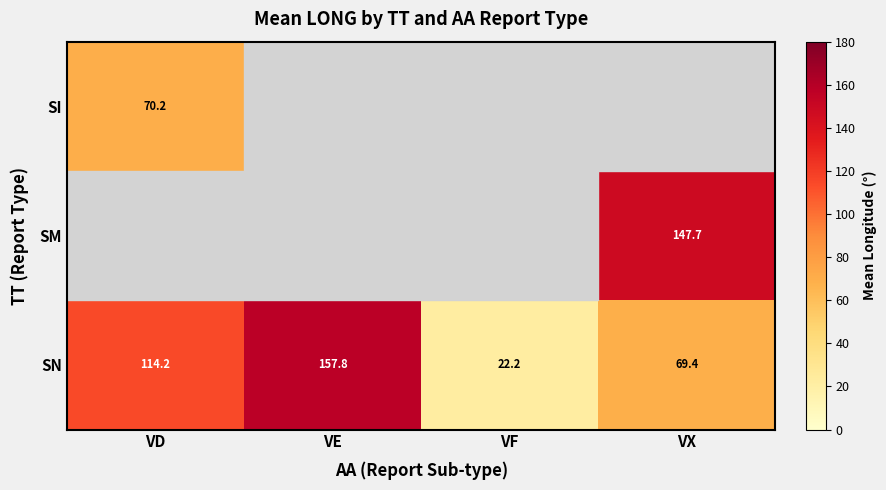

Rank the categories by SN value from highest to lowest.

VE, VD, VX, VF